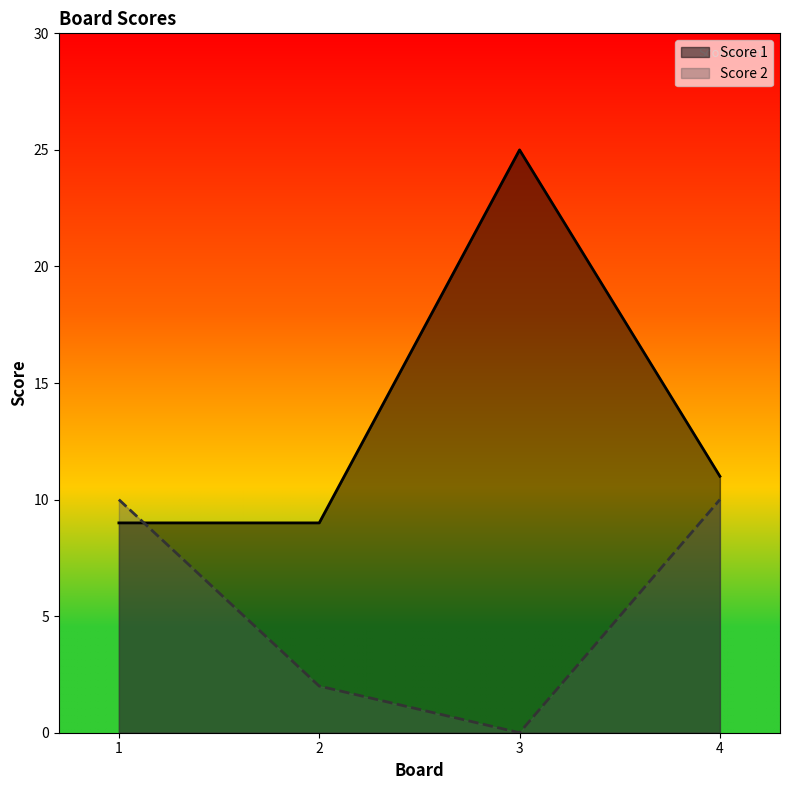

Does the chart display data point markers on the line(s)?

No